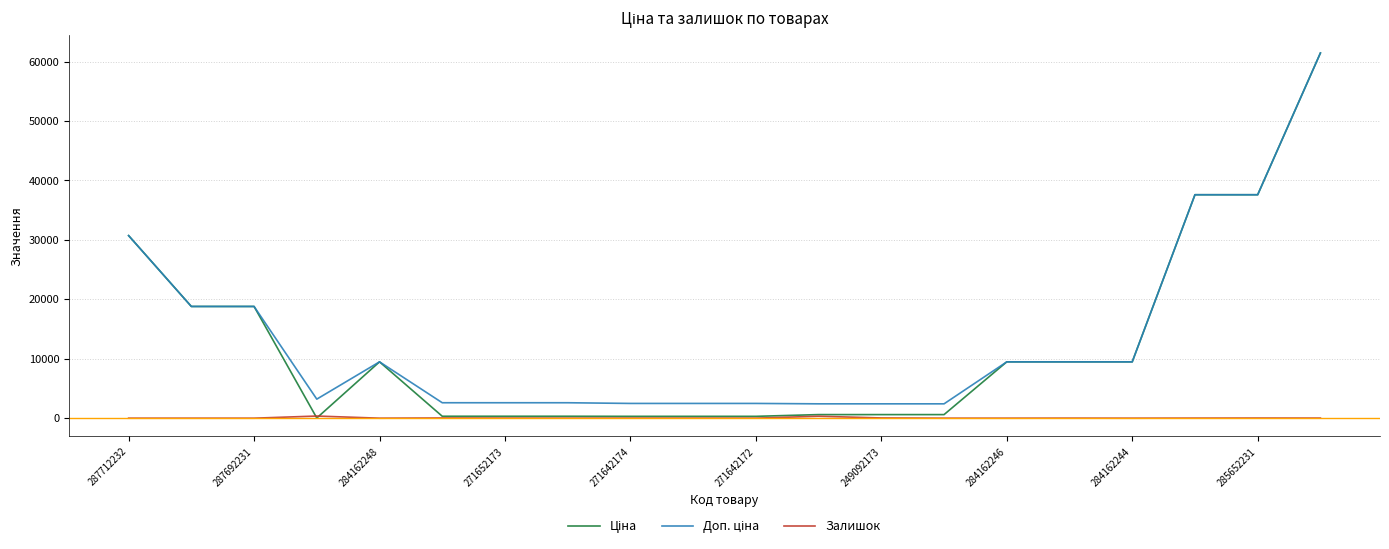

How many lines are shown in the chart?

3